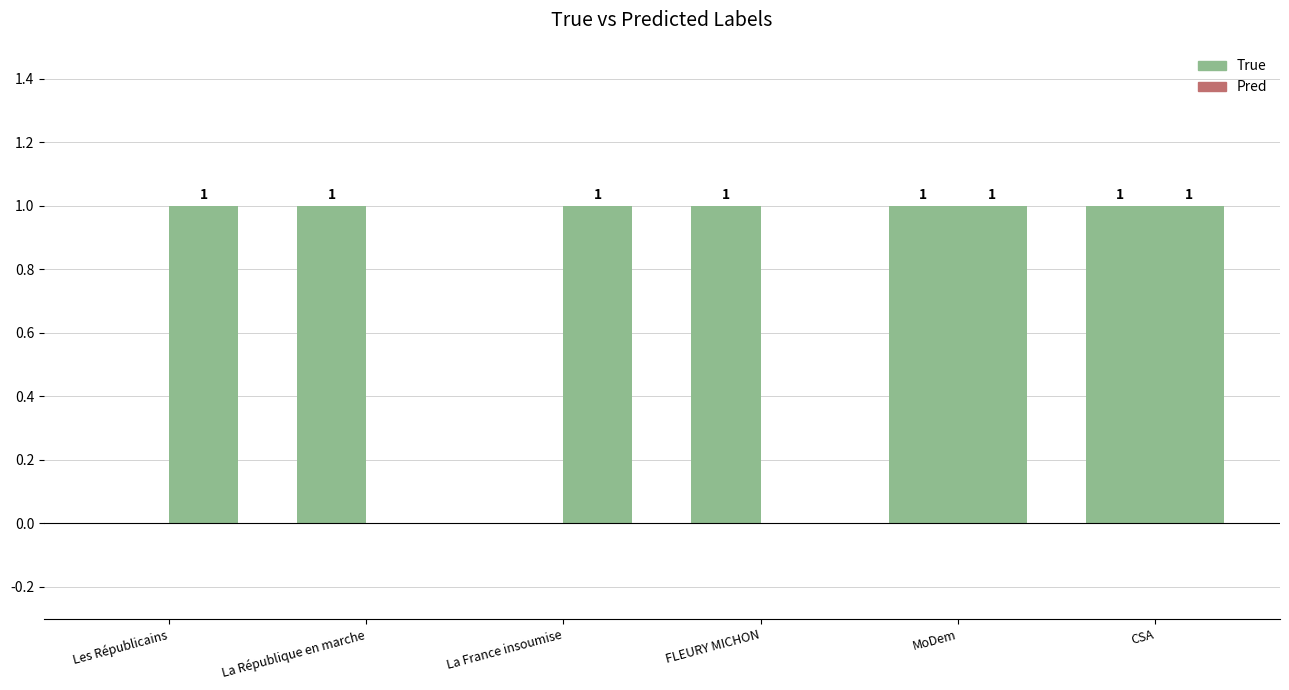

At how many categories does at least one series exceed 0?

6